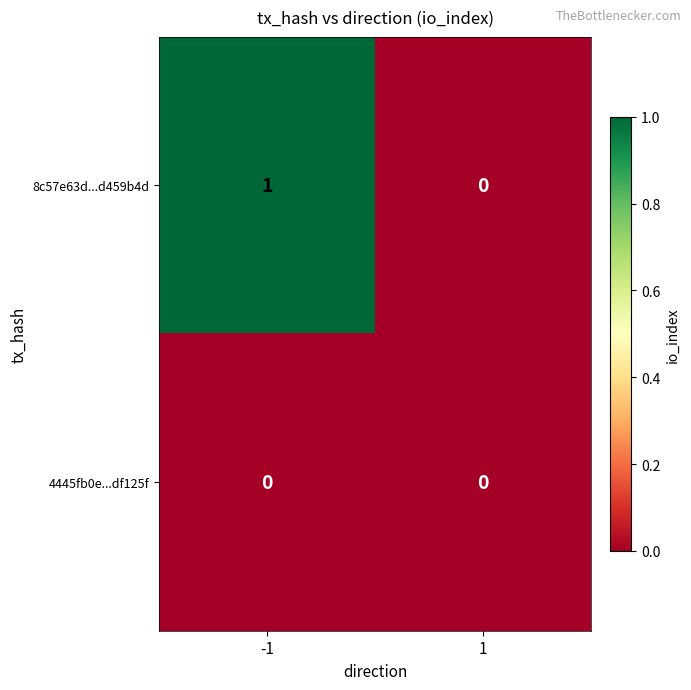

Which series changed the most between -1 and 1?

8c57e63d...d459b4d